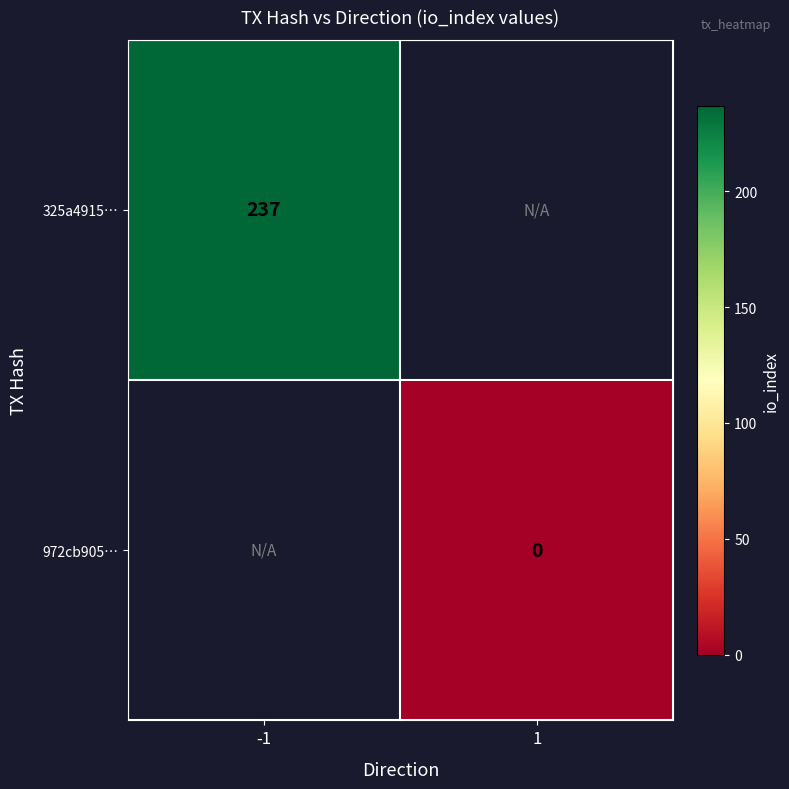

True or false: 325a4915… has a value of 143 at -1.

False